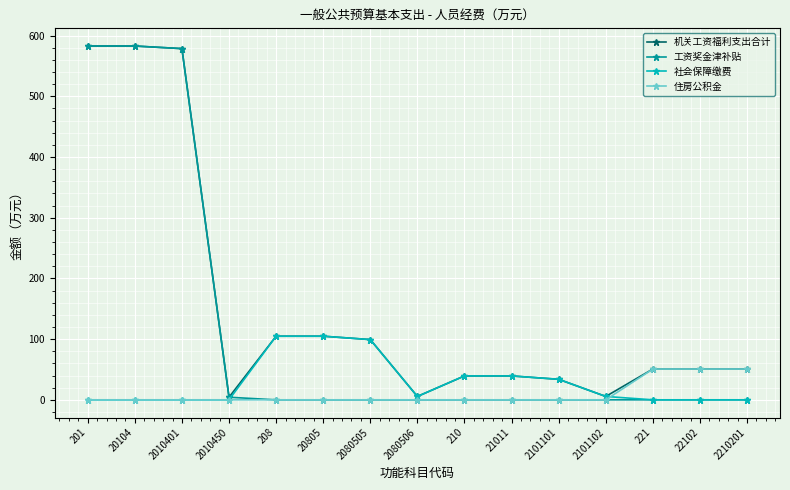

Is the value of 机关工资福利支出合计 at 22102 greater than the value of 工资奖金津补贴 at 221?

Yes